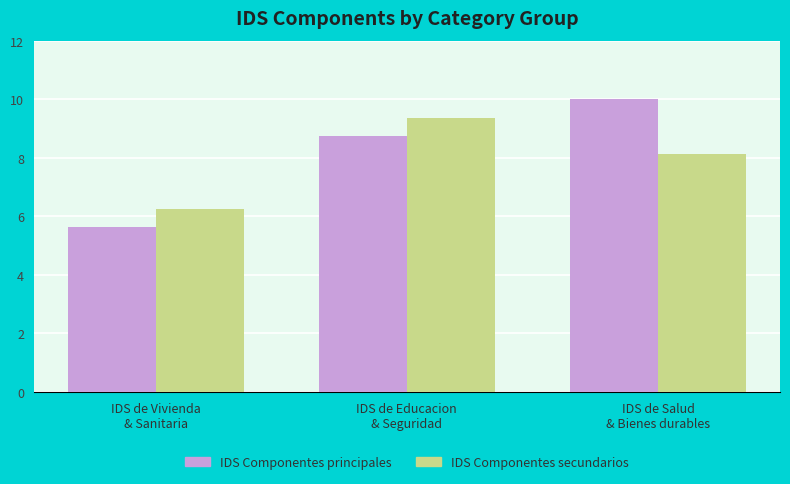

Where does the IDS Componentes principales series first go above 8?

IDS de Educacion
& Seguridad